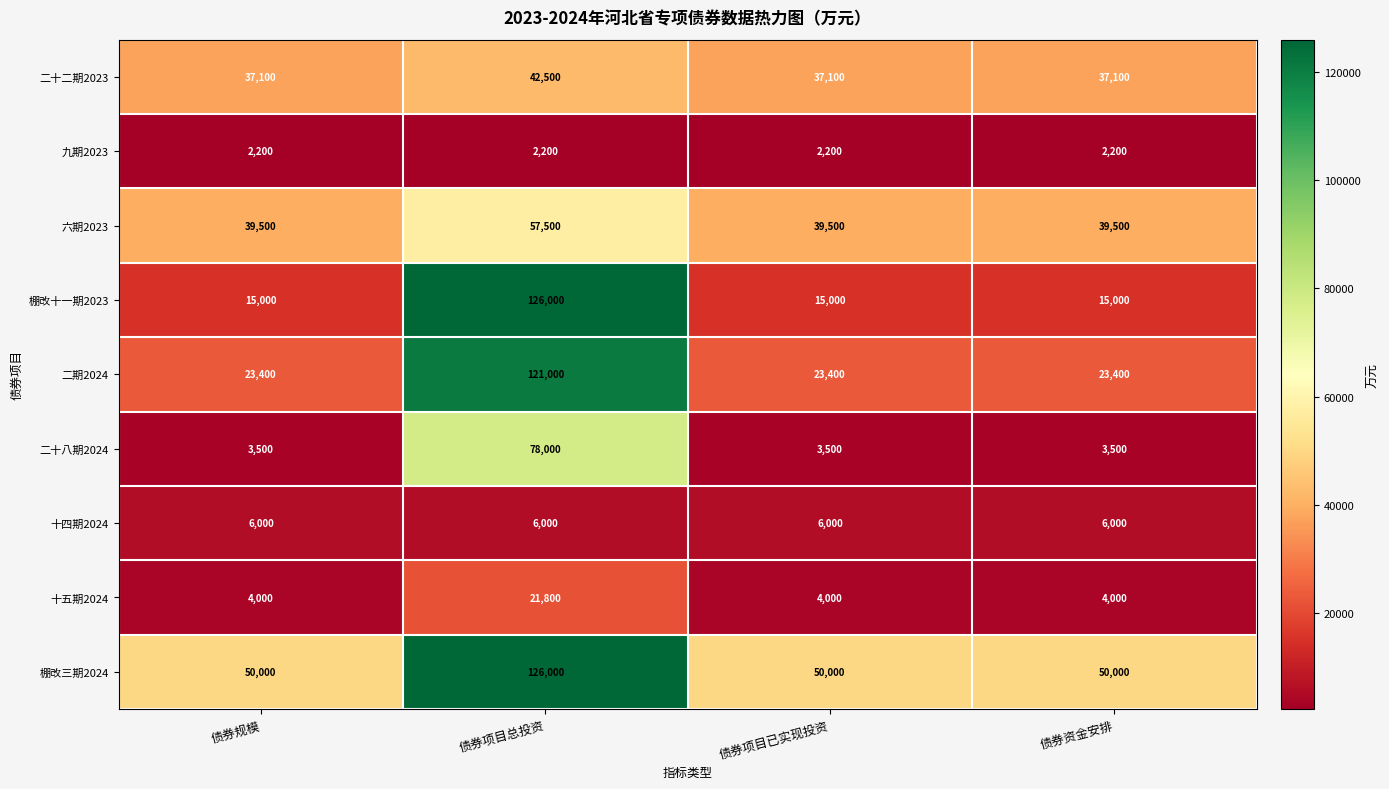

Which series has the widest spread of values?

棚改十一期2023